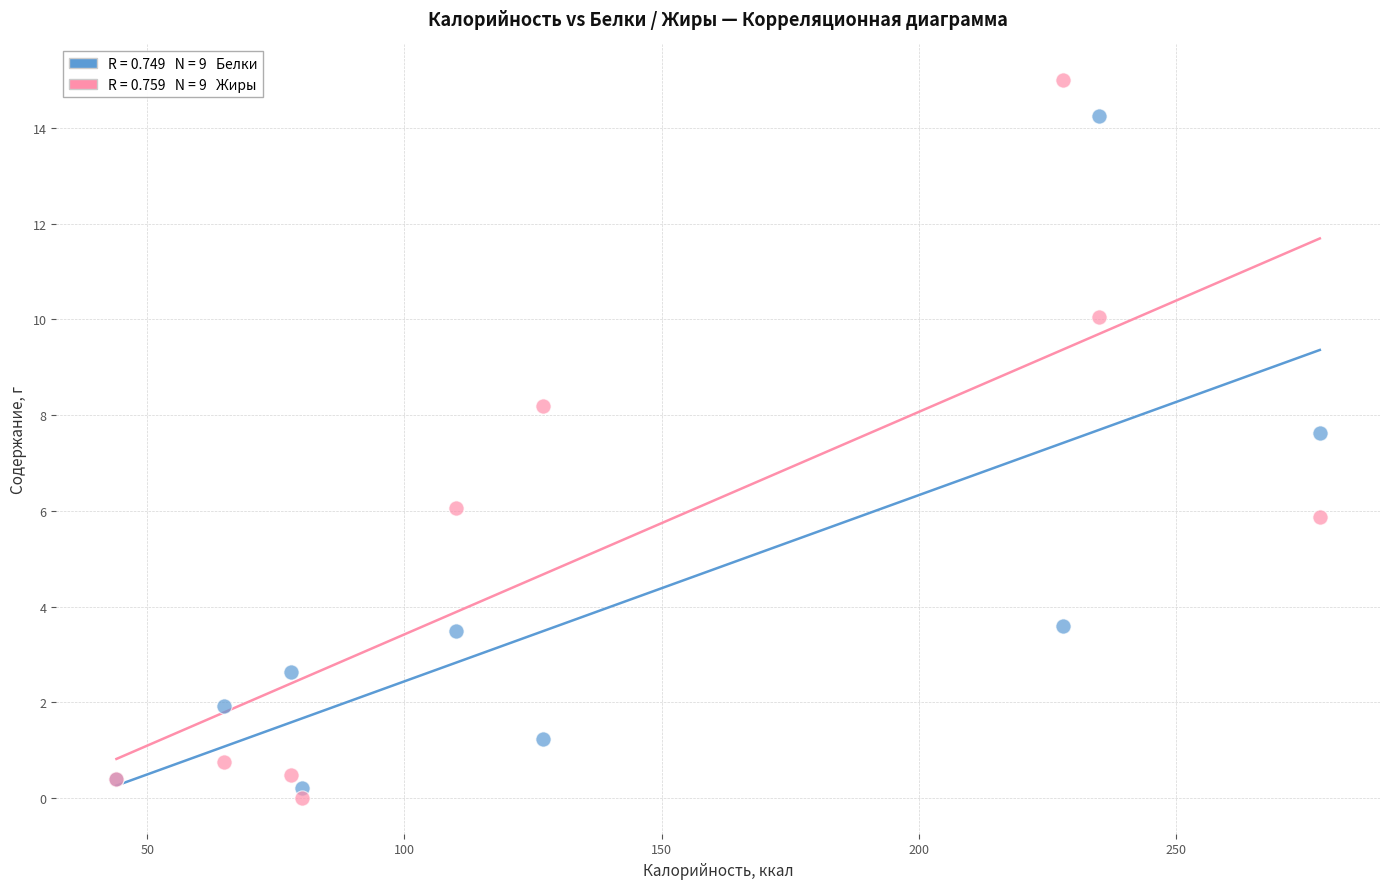

Across all series, what Y value is closest to 7?

7.6